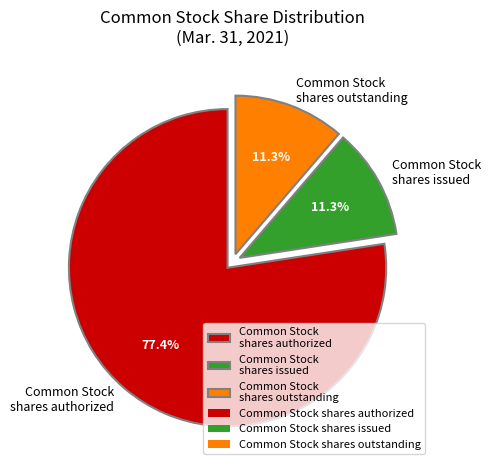

To the nearest percent, what portion does Common Stock shares outstanding represent?

11%